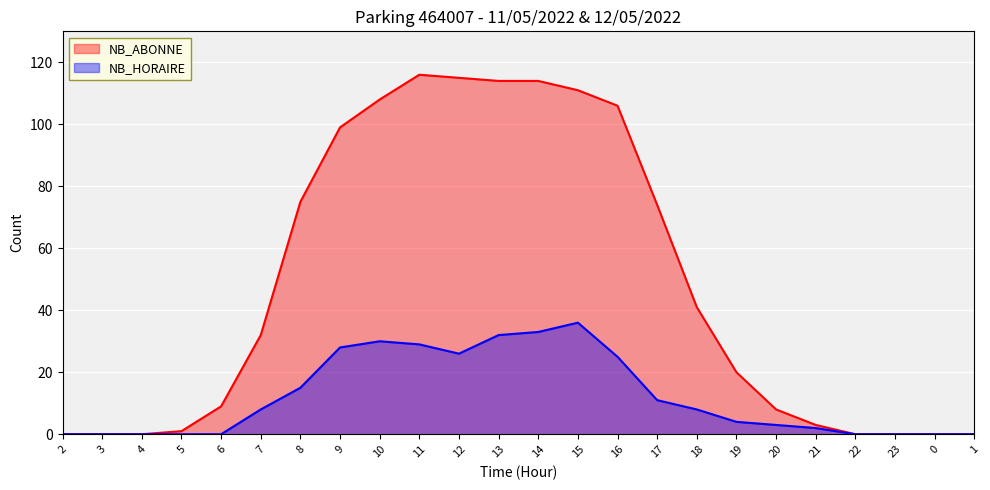

The value of NB_ABONNE at 22 is 0. True or false?

True